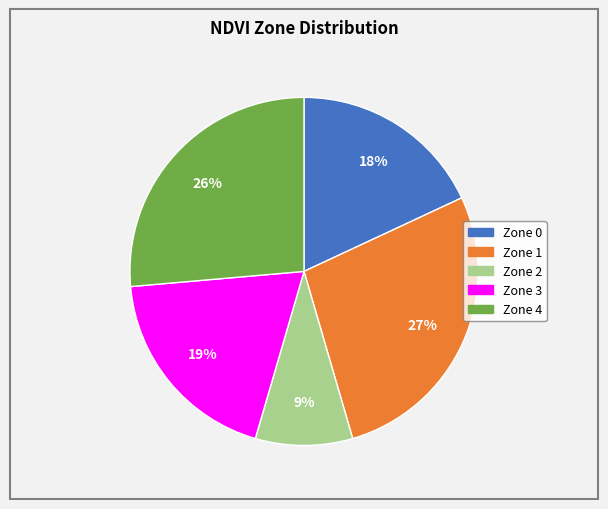

How many slices are in this pie chart?

5